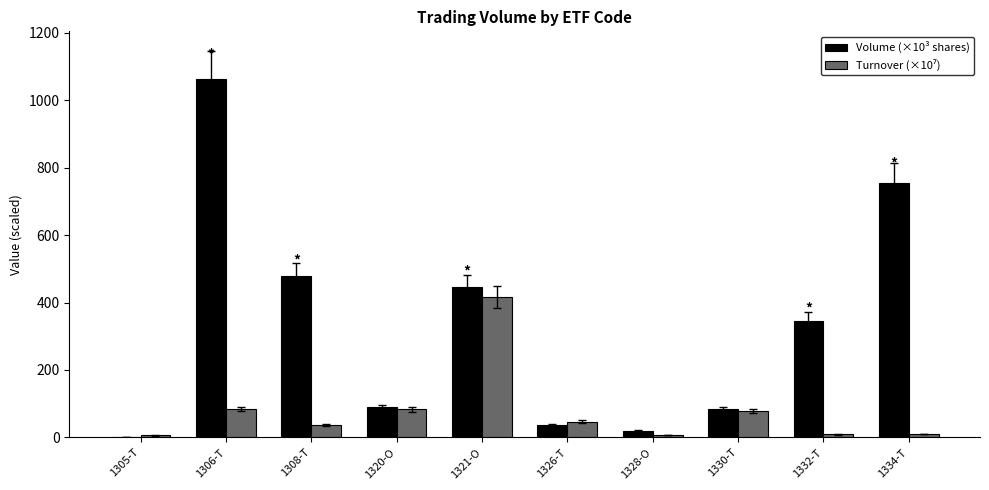

What is the highest value of the Volume (×10³ shares) series?

1062.6